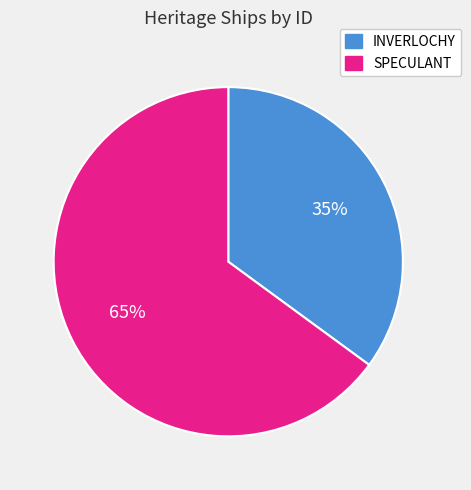

What is the ratio of the value at SPECULANT to the value at INVERLOCHY?

1.9